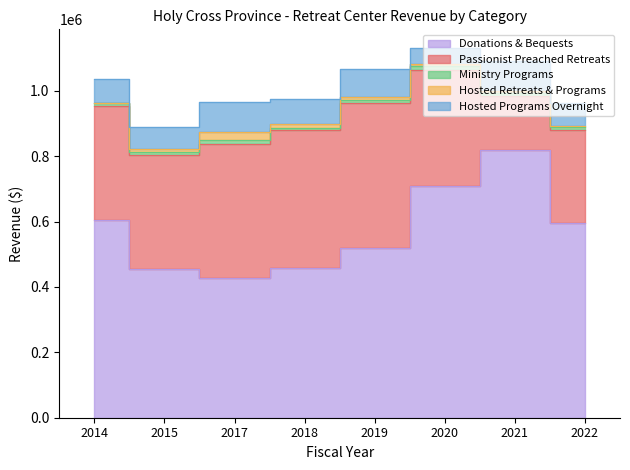

Reading right to left, what are all the values shown in this chart?

Donations & Bequests: 595282.7	818846.3	709777.2	519397.4	458440.0	426561.0	456136.1	604571.5
Passionist Preached Retreats: 285746.0	165878.3	354865.6	442096.3	421211.0	410522.0	348455.5	349347.3
Ministry Programs: 7578.3	9835.0	10680.0	10194.0	6574.0	12727.0	9549.8	7795.0
Hosted Retreats & Programs: 5211.9	4117.4	5333.5	8781.8	13344.5	25413.4	7685.9	2486.2
Hosted Programs Overnight: 69624.1	93454.6	50786.0	85805.8	74965.5	89157.8	66733.2	71892.8